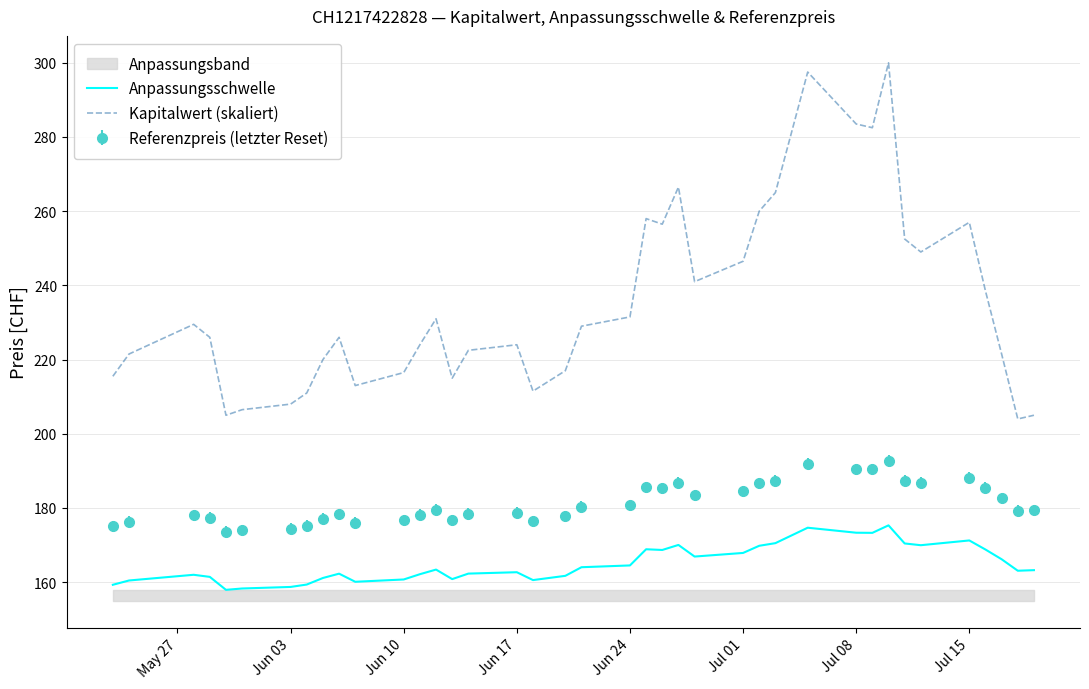

True or false: Kapitalwert (skaliert) and Anpassungsschwelle intersect in this chart.

False